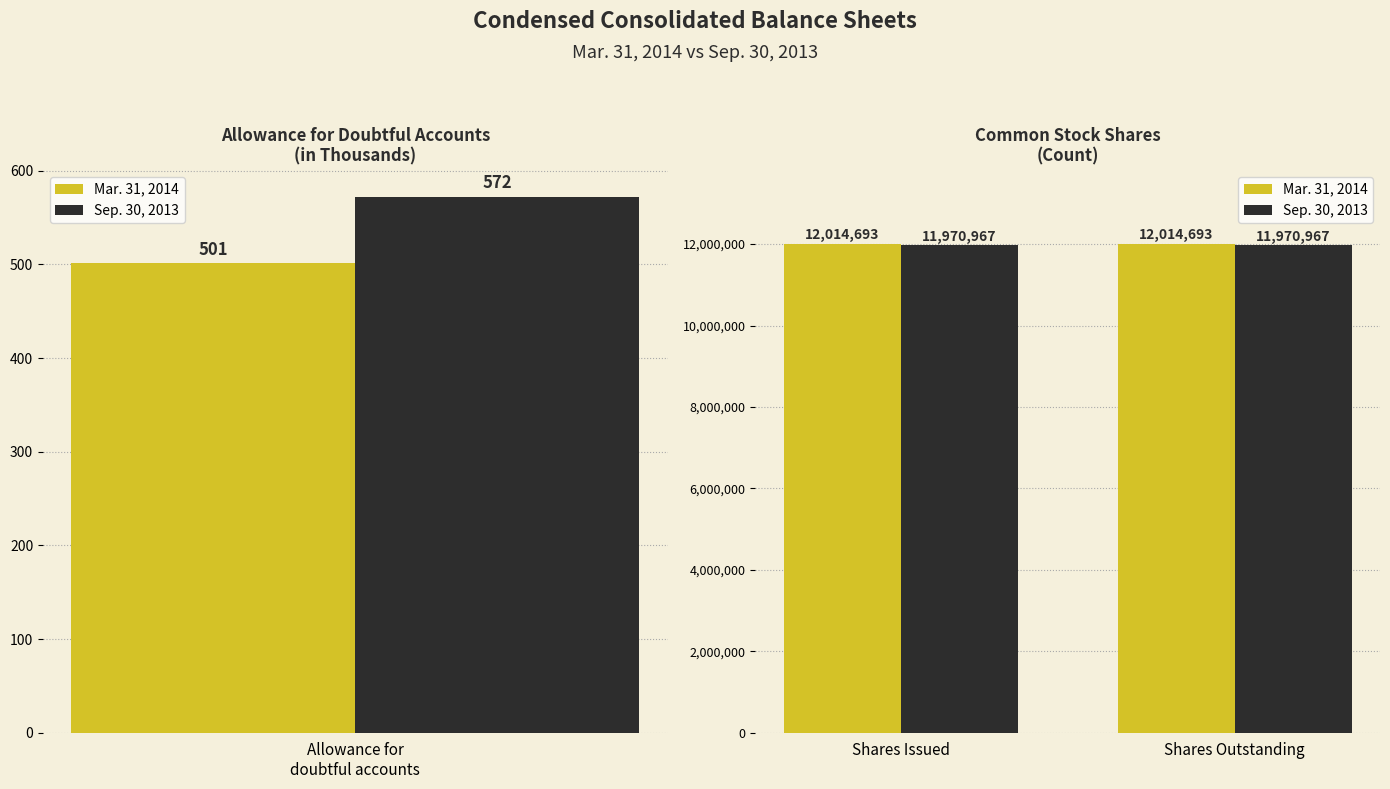

Which category has the lowest value across all series?

Shares Issued